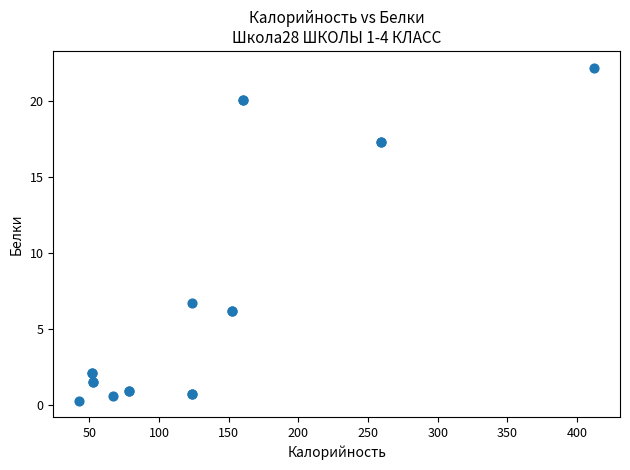

What Y value in the scatter plot is closest to 11?

6.7